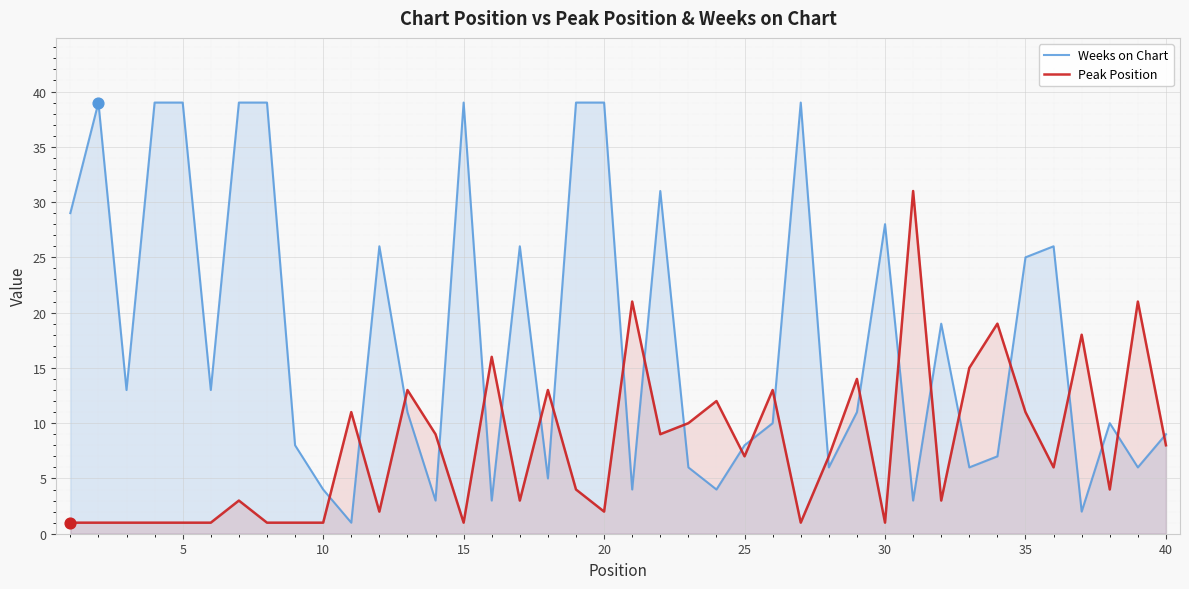

True or false: Weeks on Chart and Peak Position cross at least once.

True